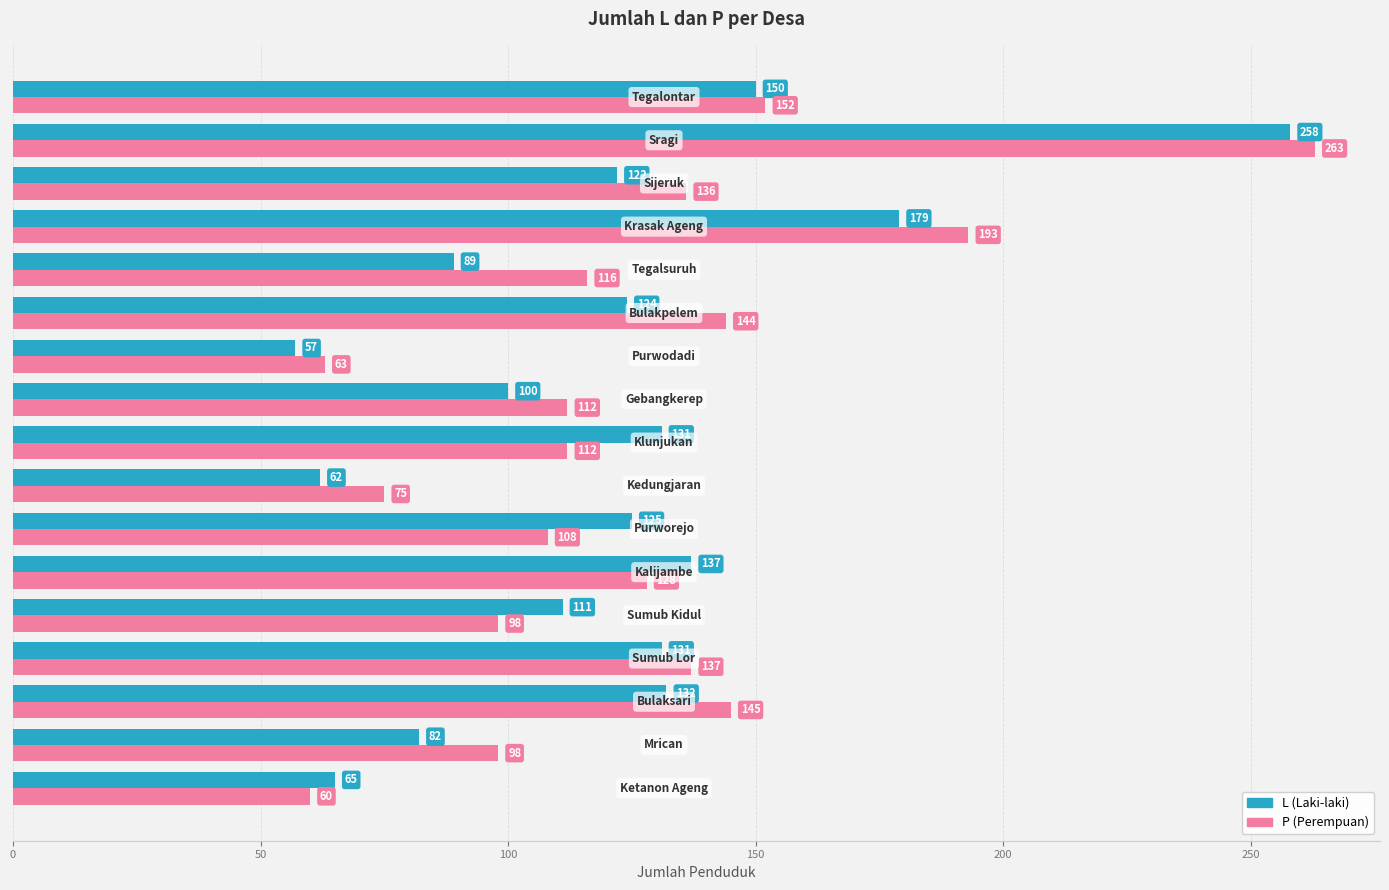

What is the greatest value displayed?

263